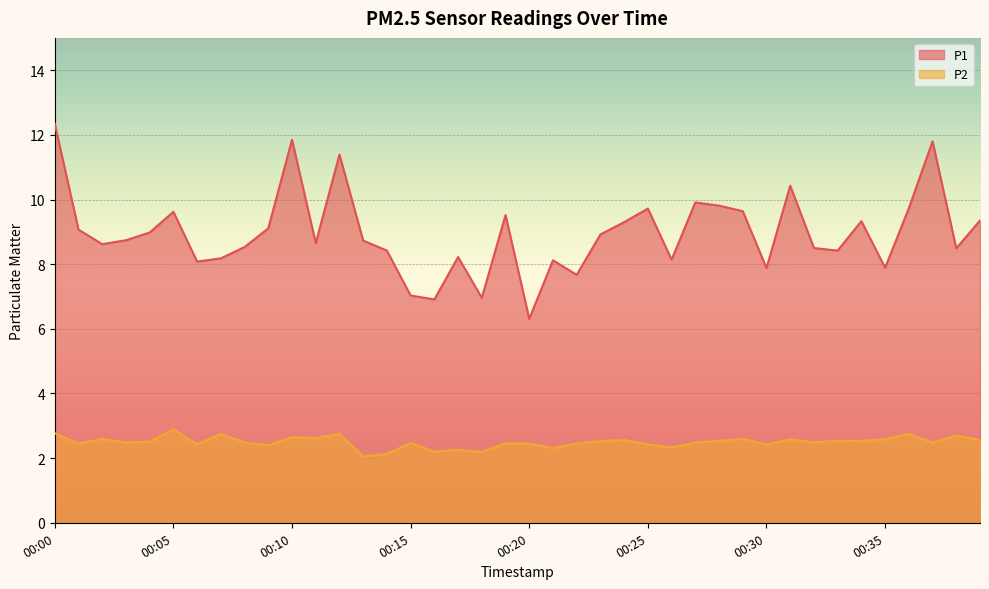

How many lines are shown in the chart?

2